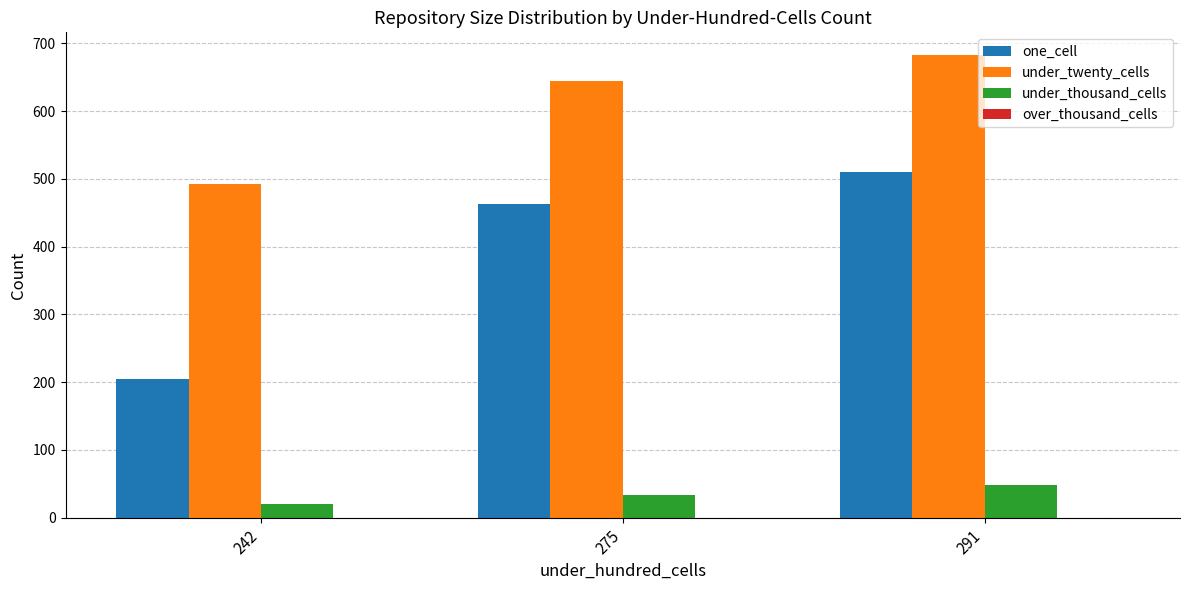

Where is one_cell nearest to the value 357?

275